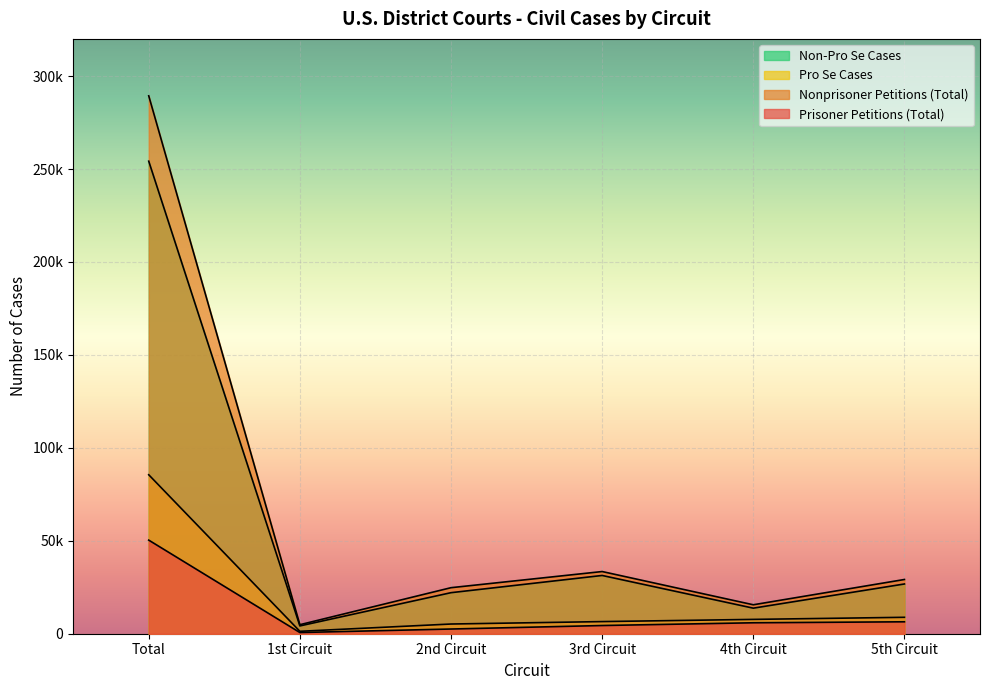

Where is Prisoner Petitions (Total) nearest to the value 25497?

5th Circuit